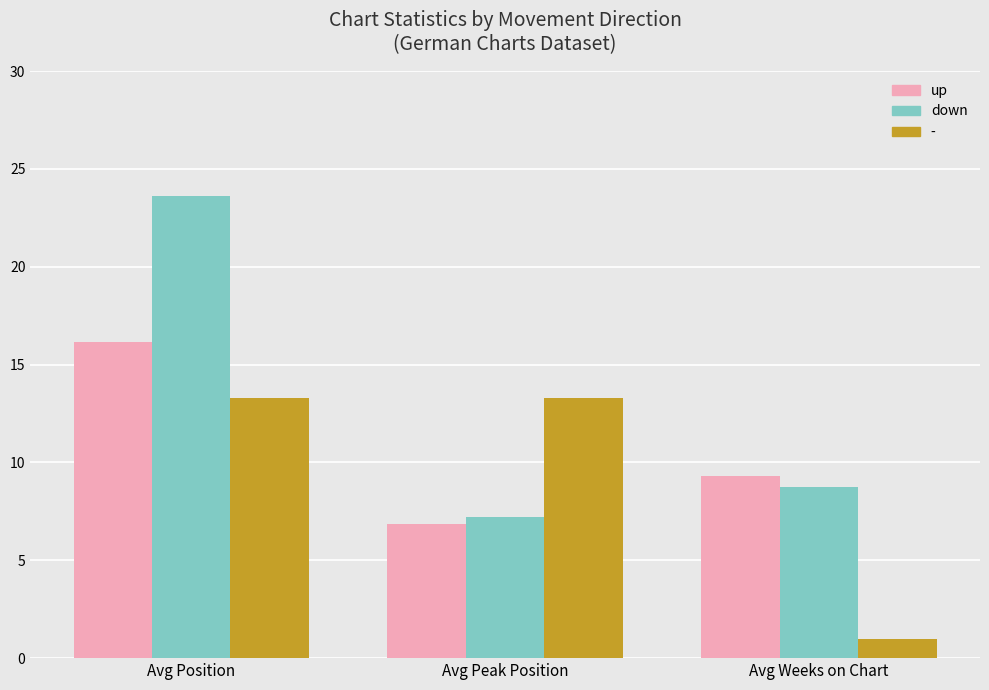

What are all the series names shown in the legend?

up, down, -